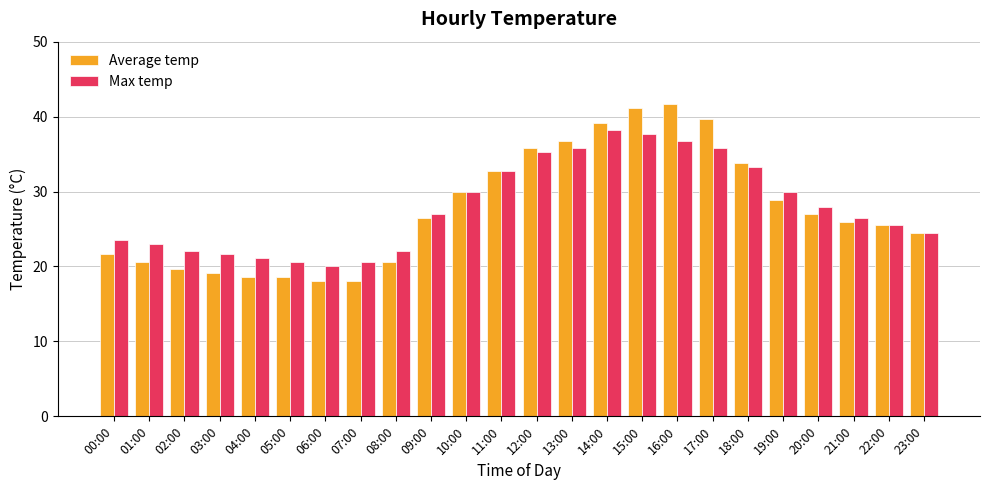

Rank the series by their maximum value, from highest to lowest.

Average temp, Max temp